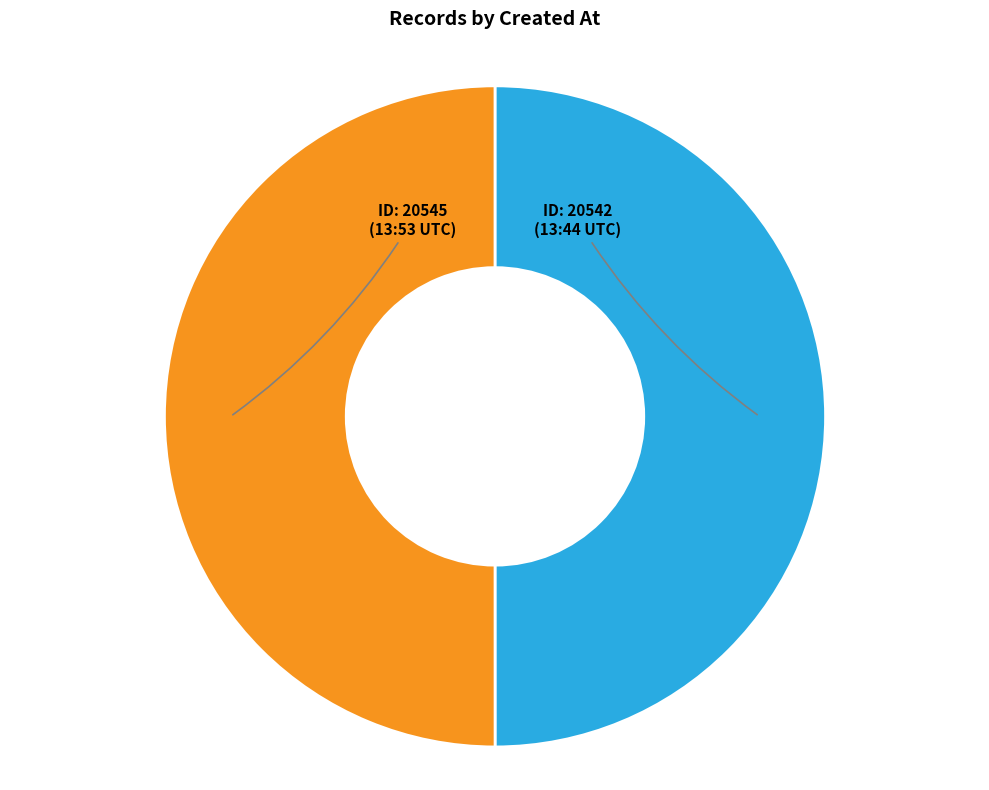

The ID: 20545 (13:53 UTC) slice represents 41% of the pie. True or false?

False